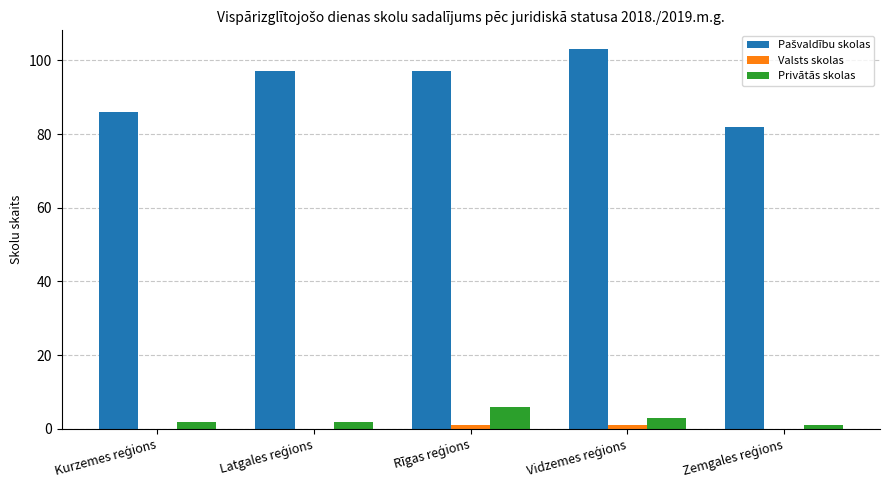

What is the greatest value displayed?

103